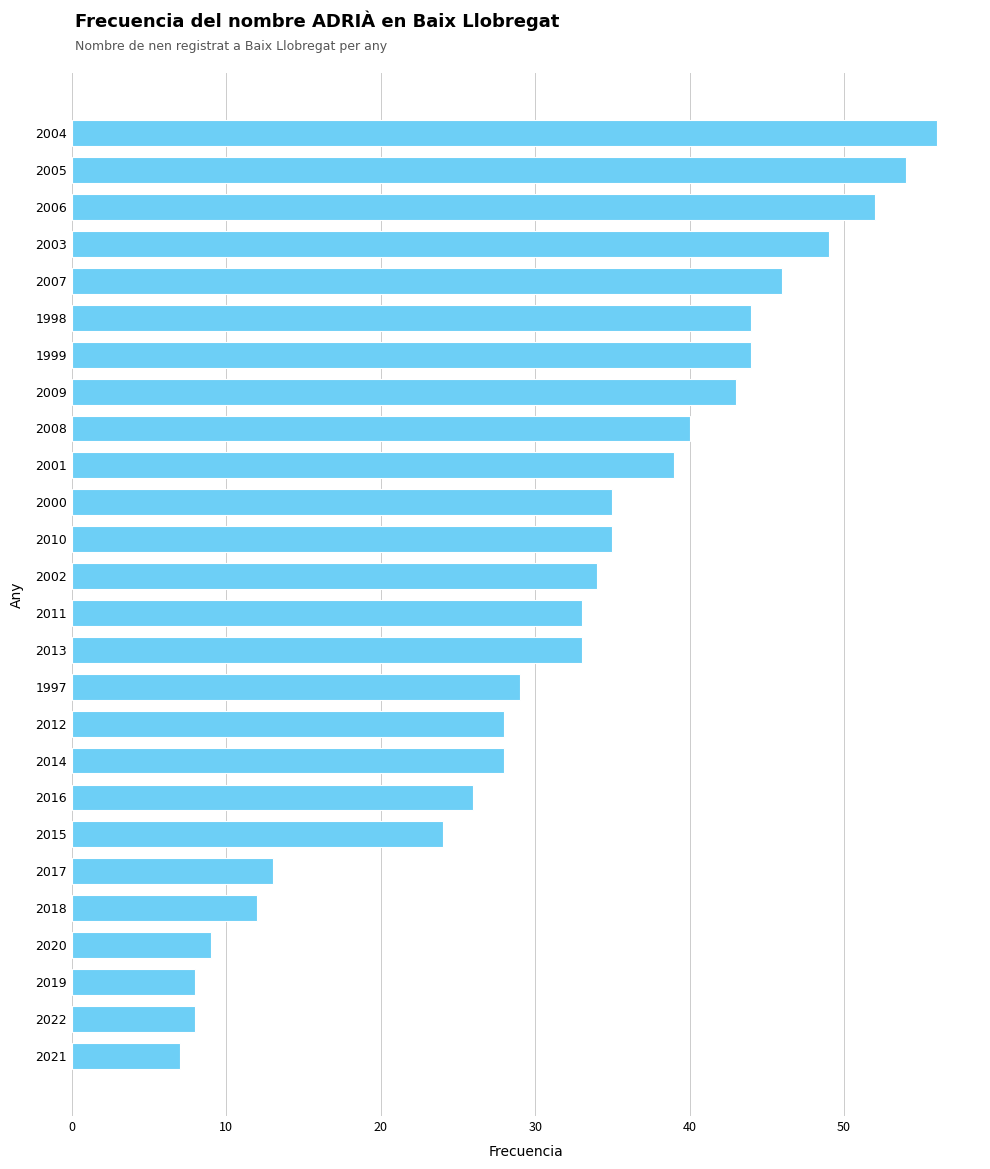

What is the difference between the second highest and minimum values?

47